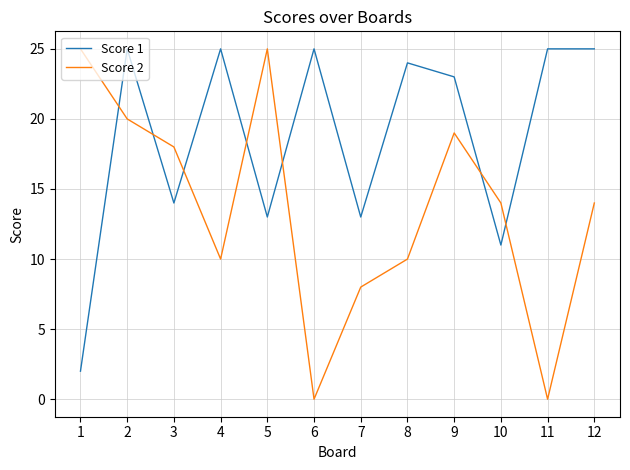

What is the difference between the Score 1 values at 10 and 9?

12